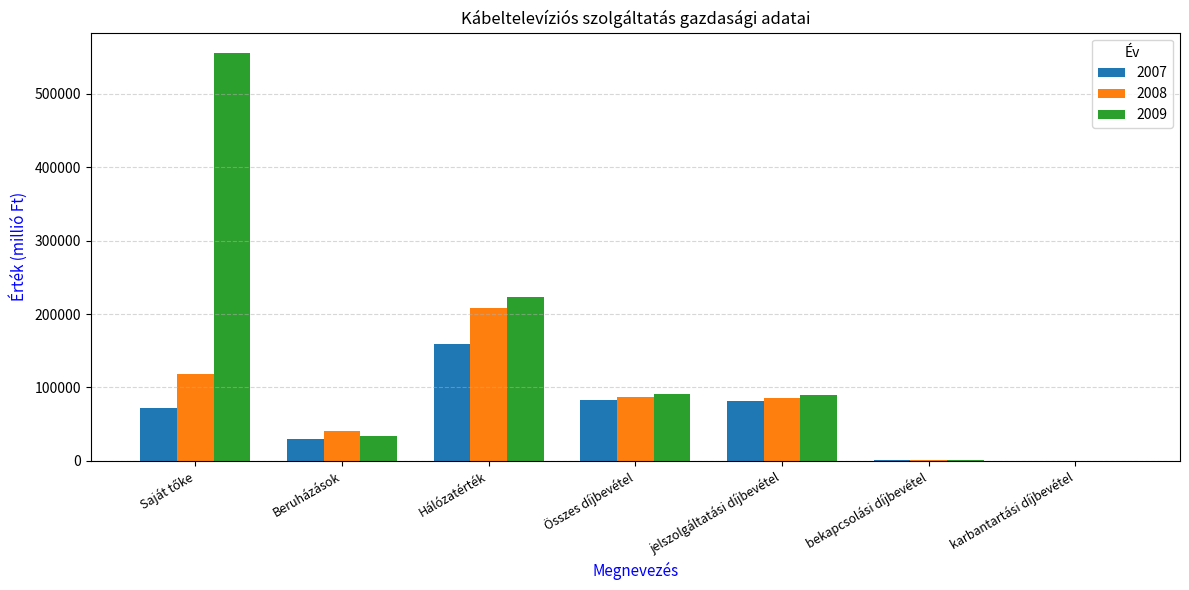

What is the maximum value for 2009?

555763.0